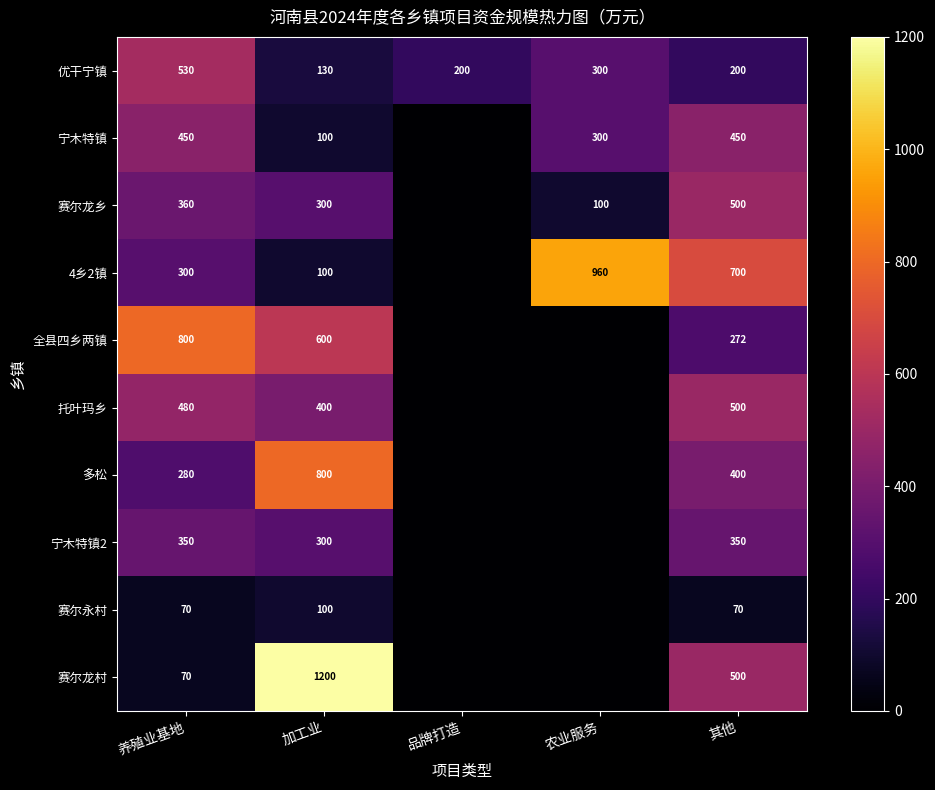

At which category does the chart reach its minimum across all series?

品牌打造